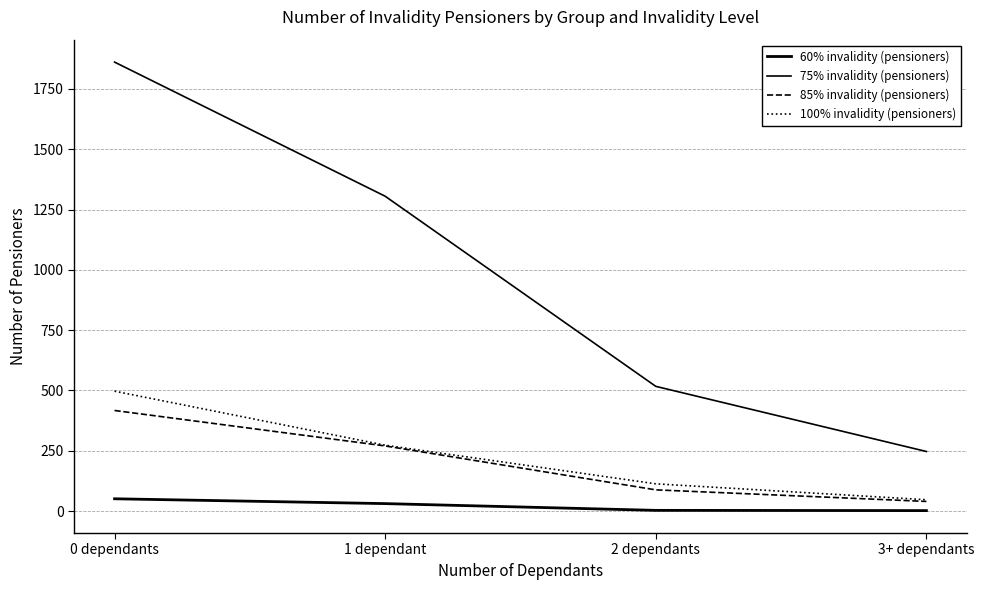

Does the chart display data point markers on the line(s)?

No